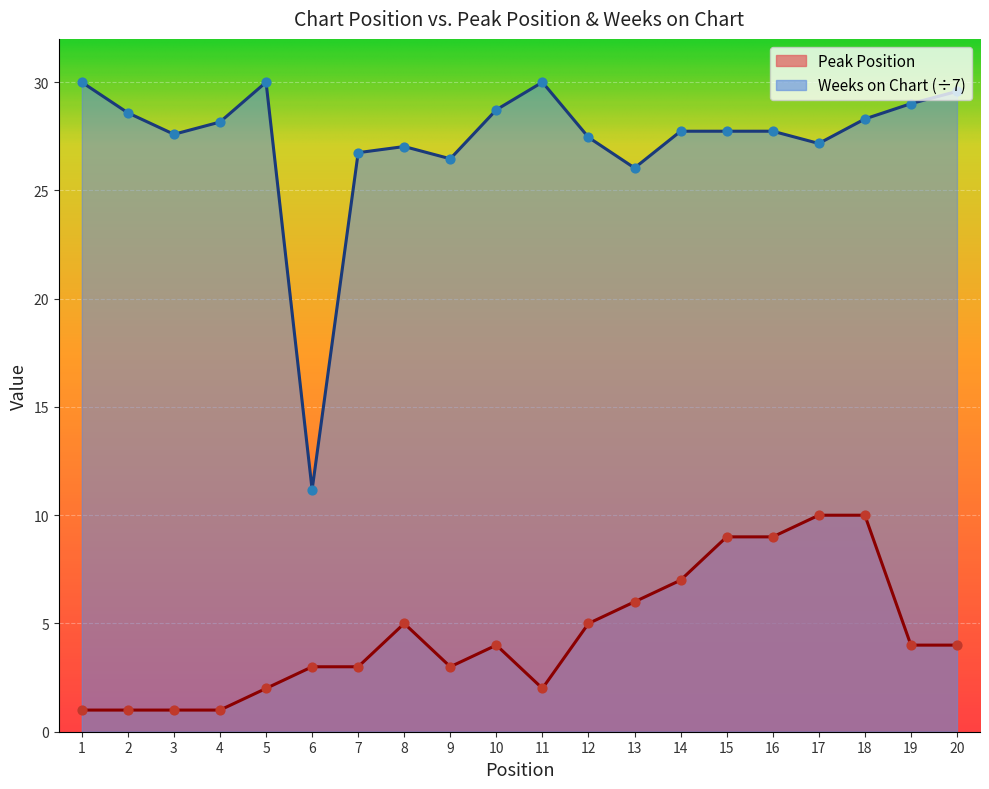

At which category is the sum across all series the highest?

18